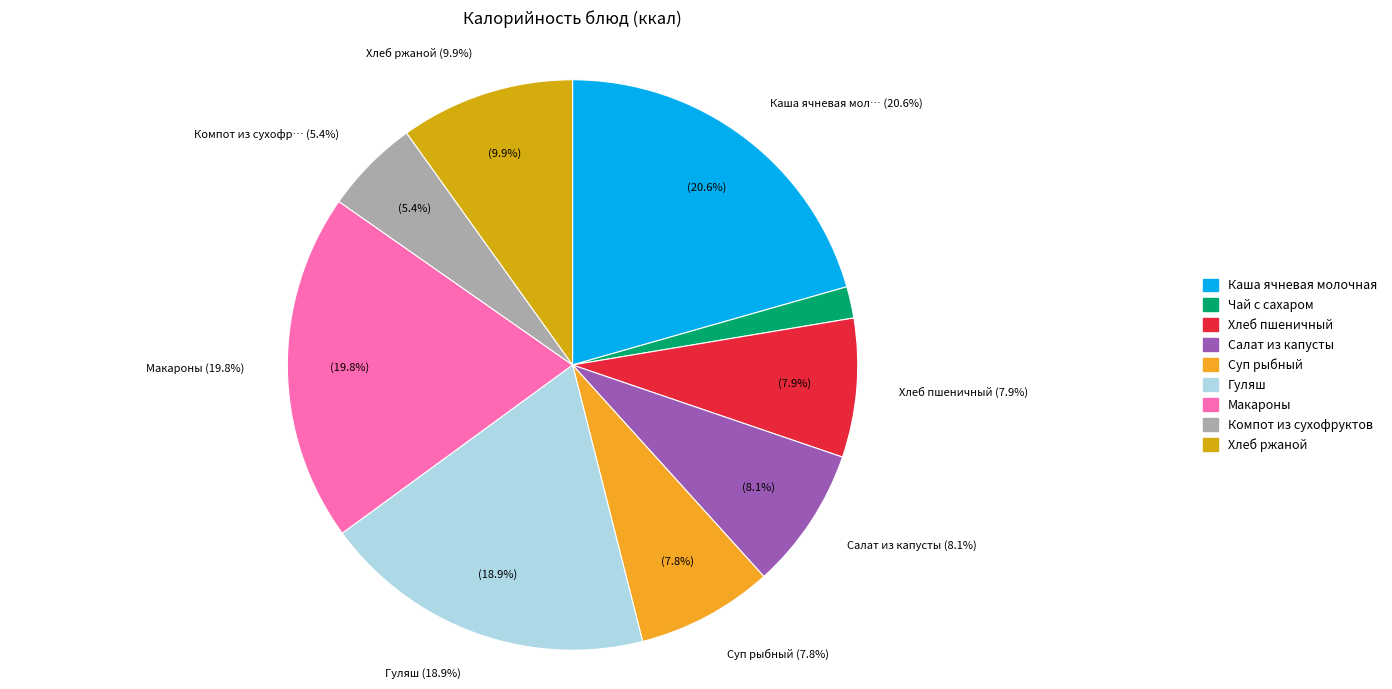

To the nearest percent, what is the difference between the largest and smallest slice percentages?

19%